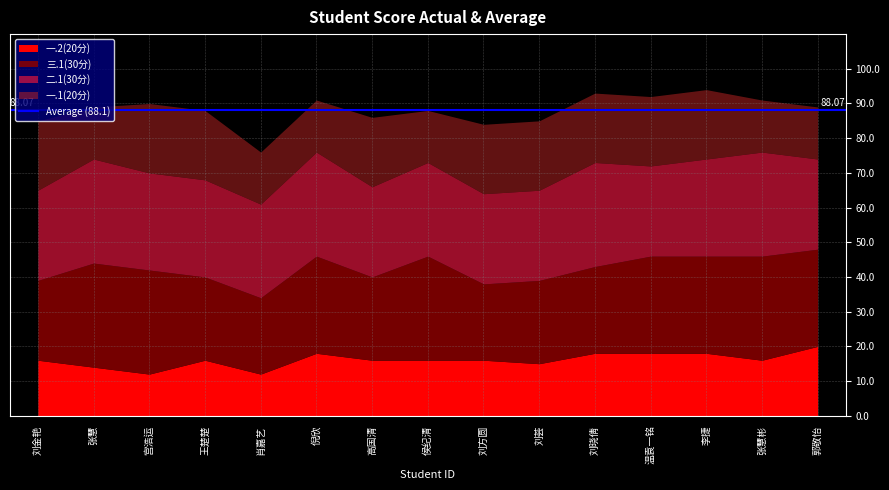

What is the total value across all series at 郭敬怡?

89